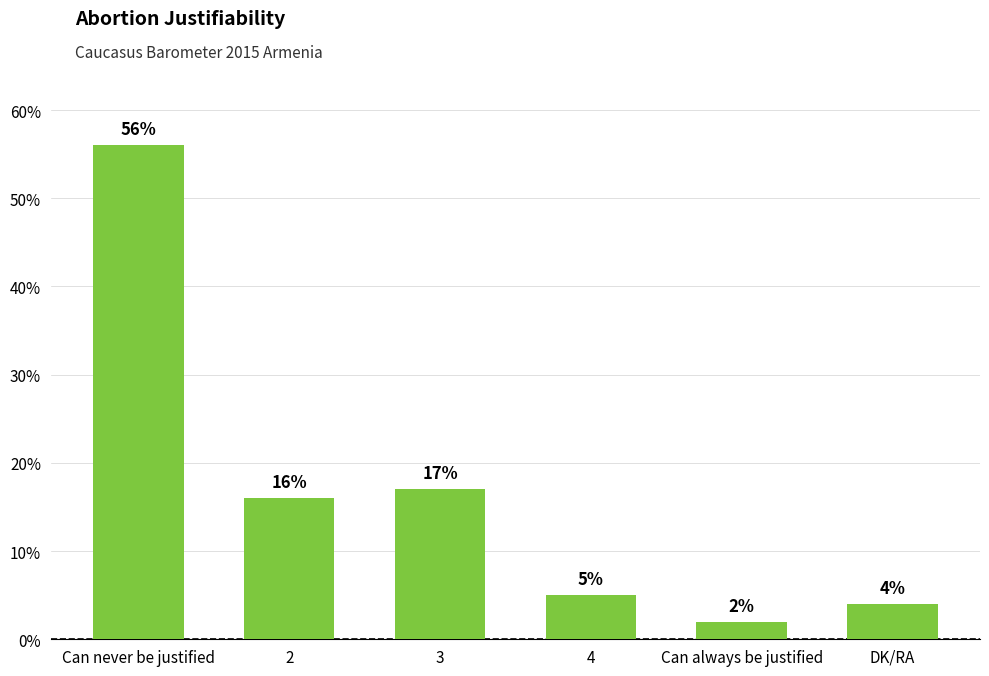

What is the smallest value displayed?

2